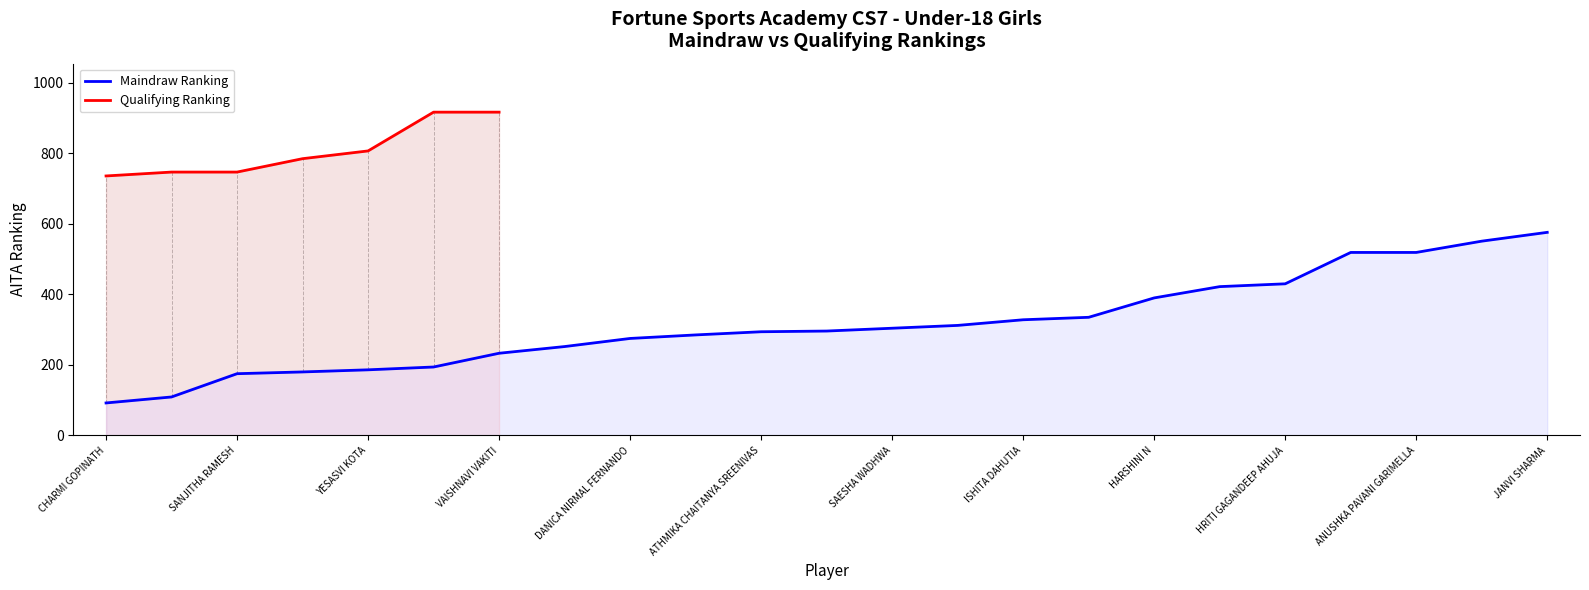

The chart shows a value of 57 at KUSHI SANTOSH KHANDOJI. True or false?

False